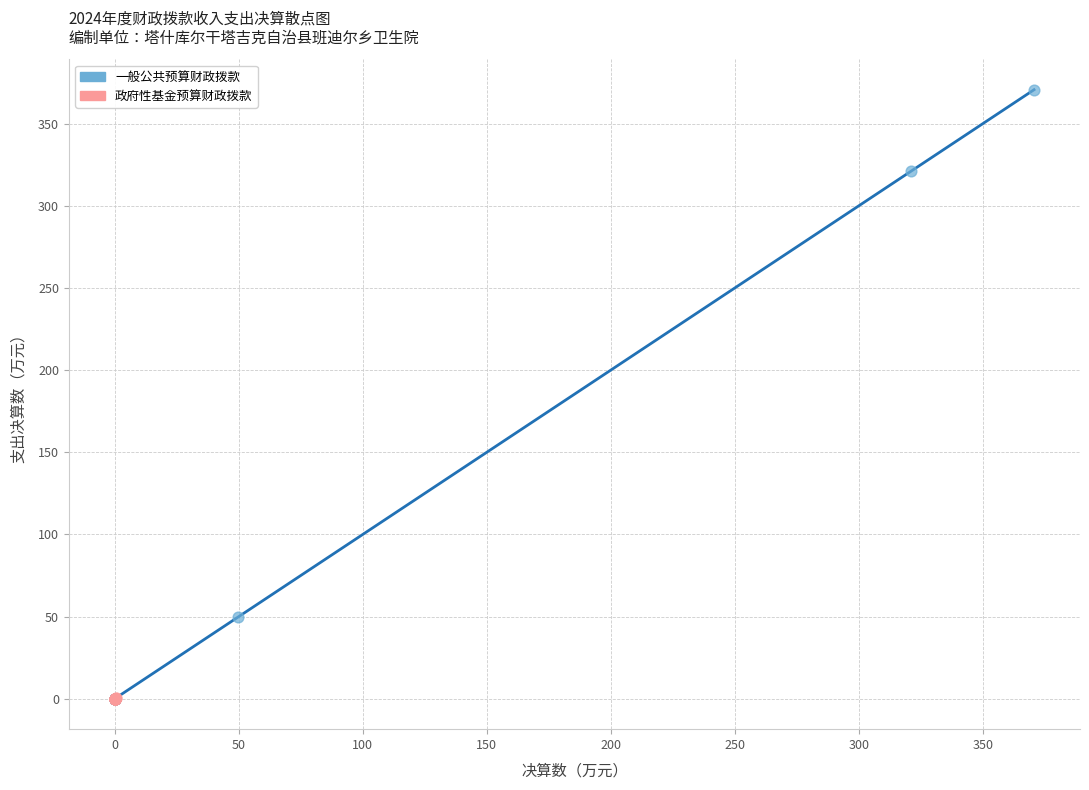

What are all the series names shown in the legend?

一般公共预算财政拨款, 政府性基金预算财政拨款